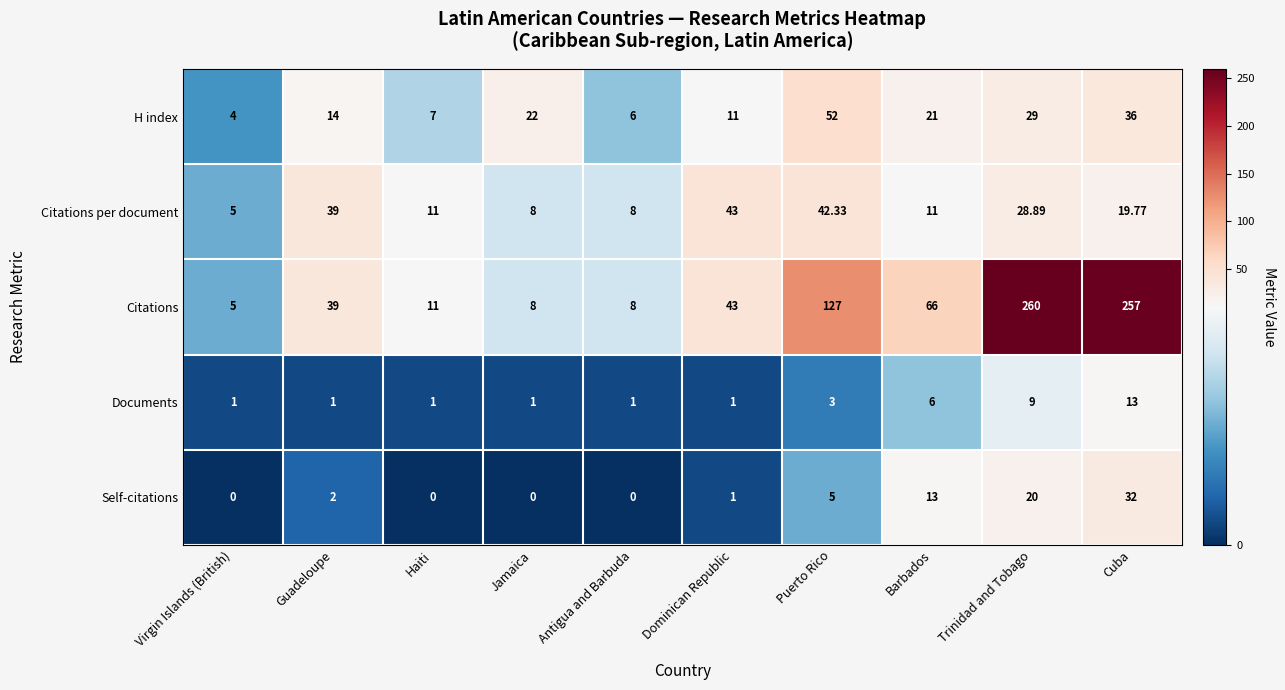

At which category is the sum across all series the highest?

Cuba